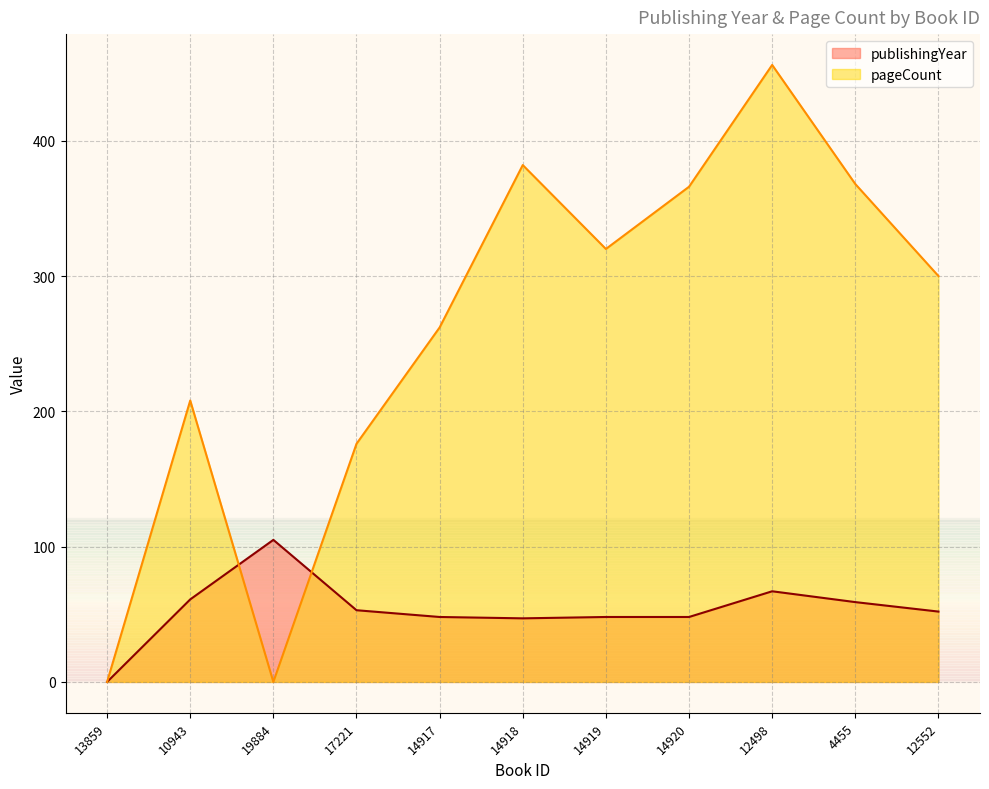

After their last crossing, which series has the higher values: pageCount or publishingYear?

pageCount